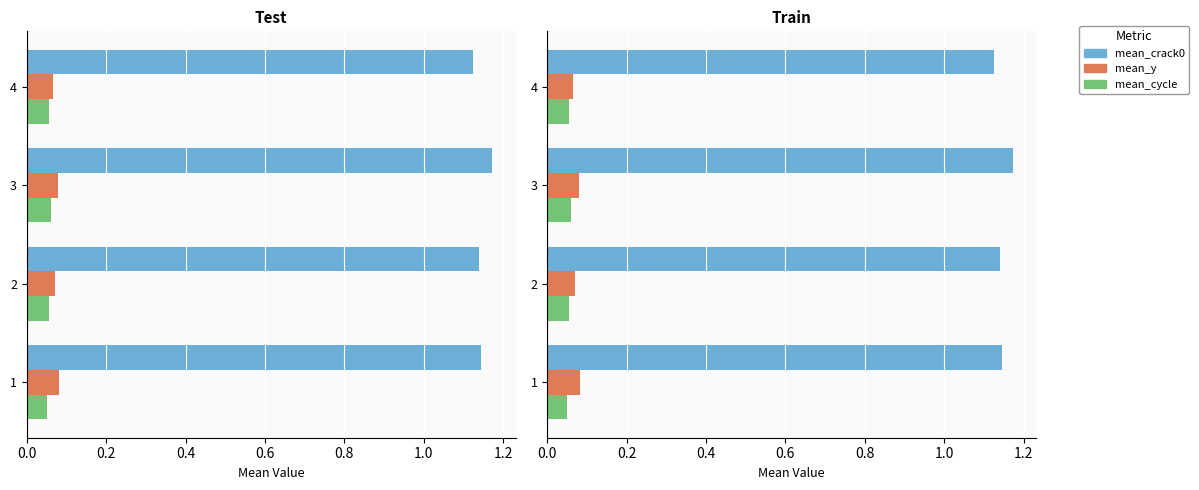

What is the maximum value shown in the chart?

1.2